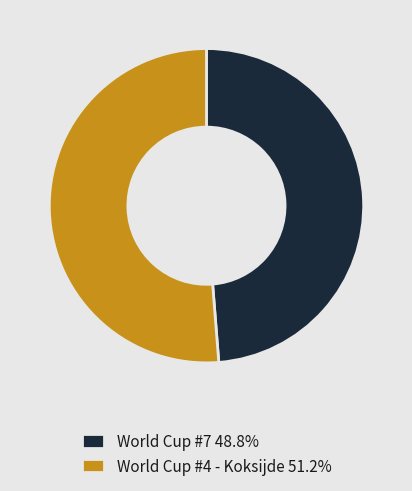

What is the ratio of the value at World Cup #4 - Koksijde 51.2% to the value at World Cup #7 48.8%?

1.1